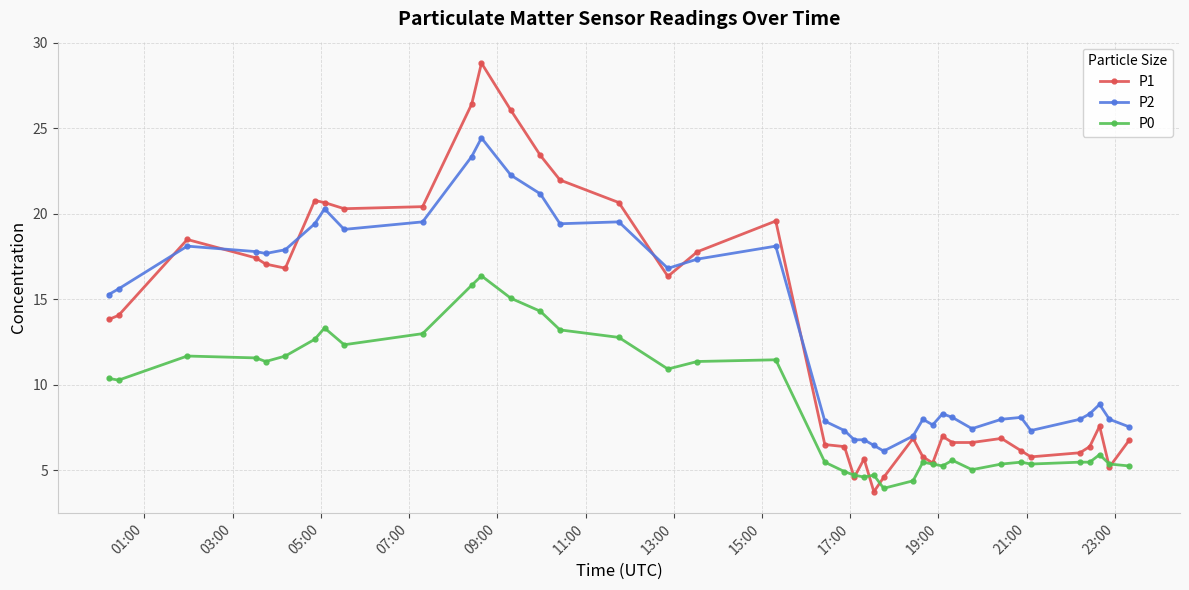

List the series in order of their peak value, highest first.

P1, P2, P0